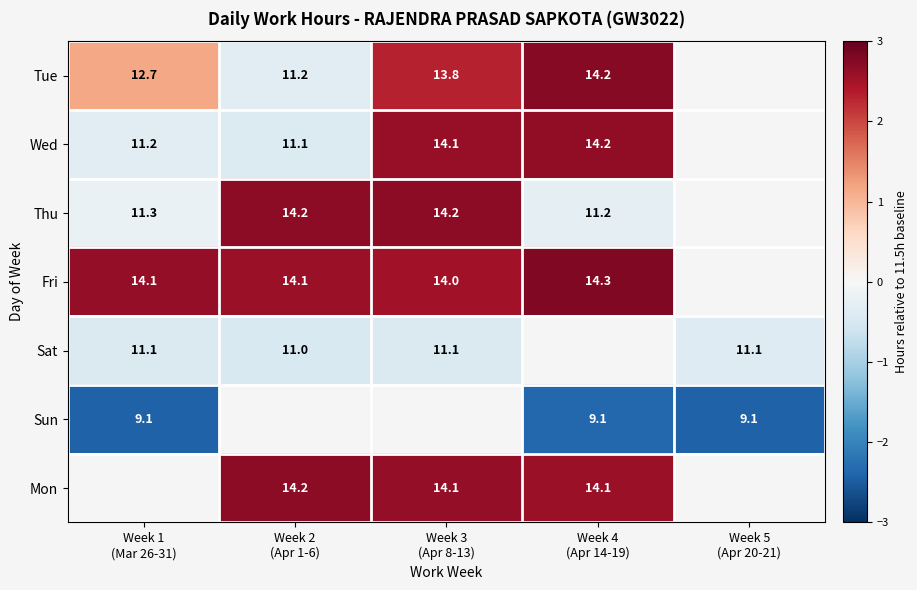

Is it true that Mon equals 3.9 at Week 4 (Apr 14-19)?

False